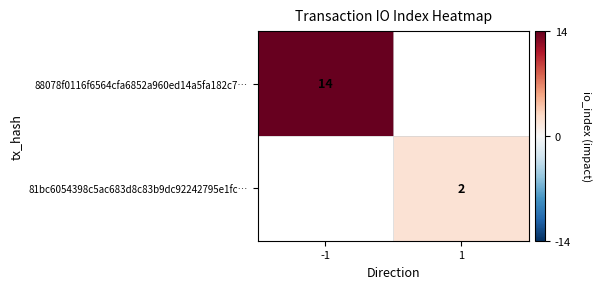

The value of 81bc6054398c5ac683d8c83b9dc92242795e1fc… at 1 is 3. True or false?

False